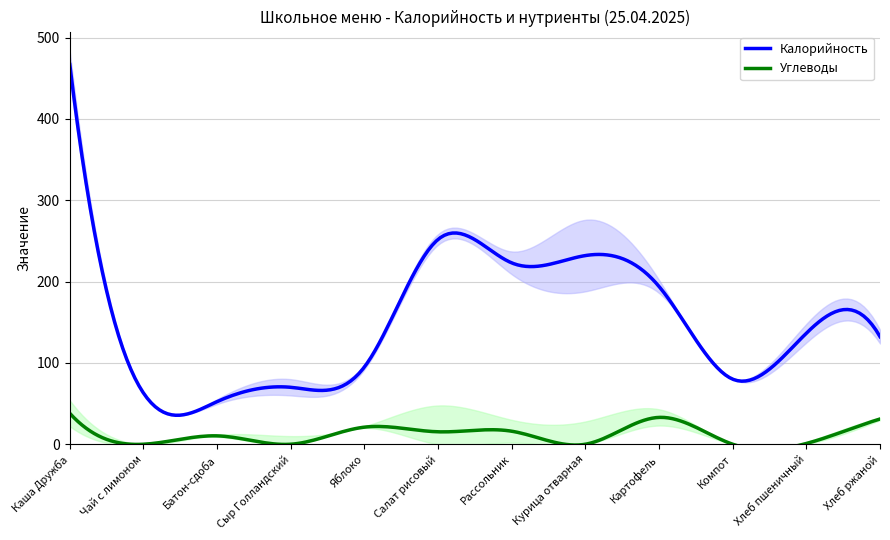

Is it true that Калорийность equals 136.5 at Хлеб пшеничный?

True